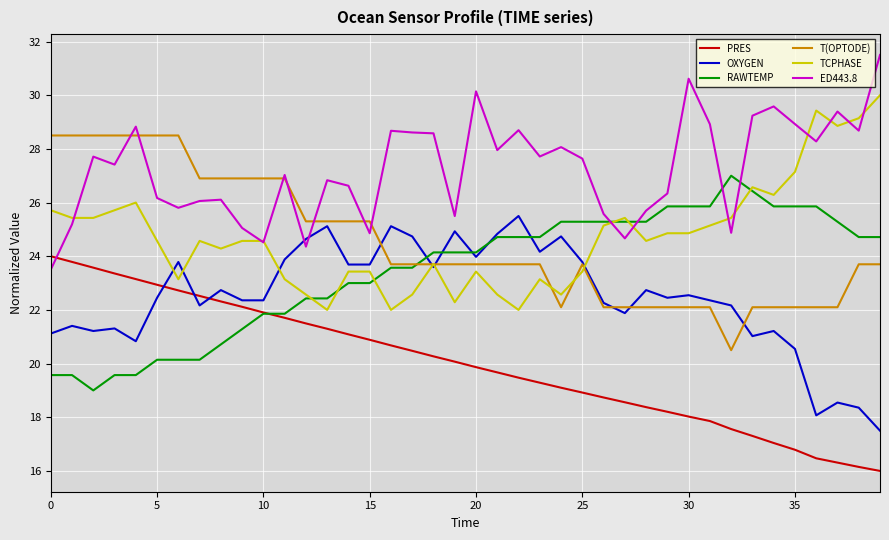

What is the highest value of the OXYGEN series?

25.5